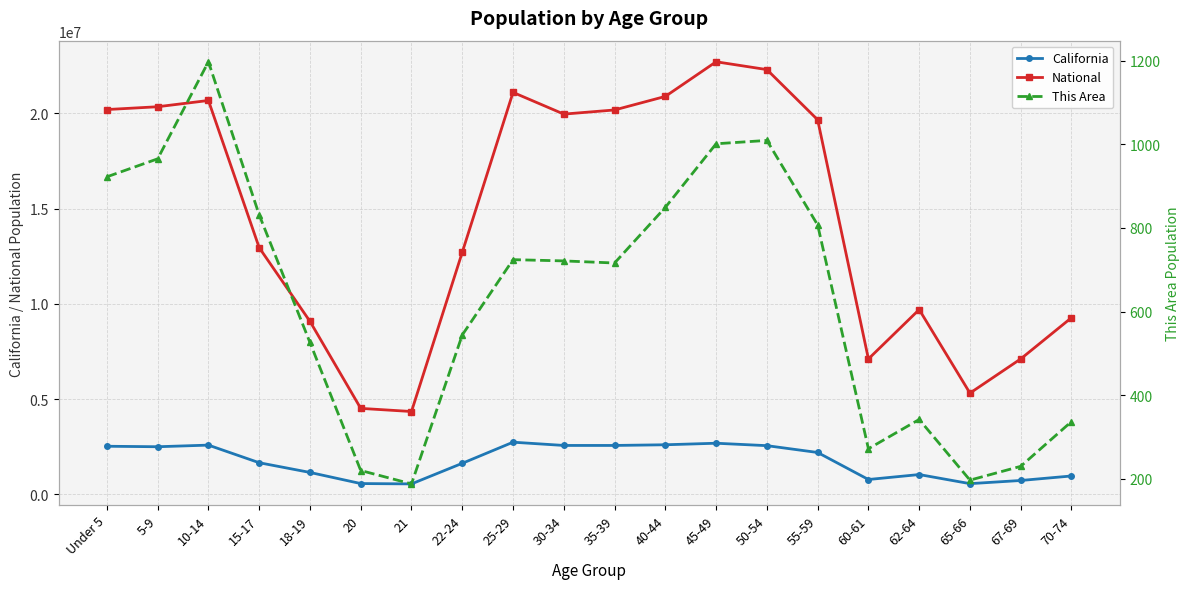

What is the spread (max minus min) of values at 30-34?

19961378